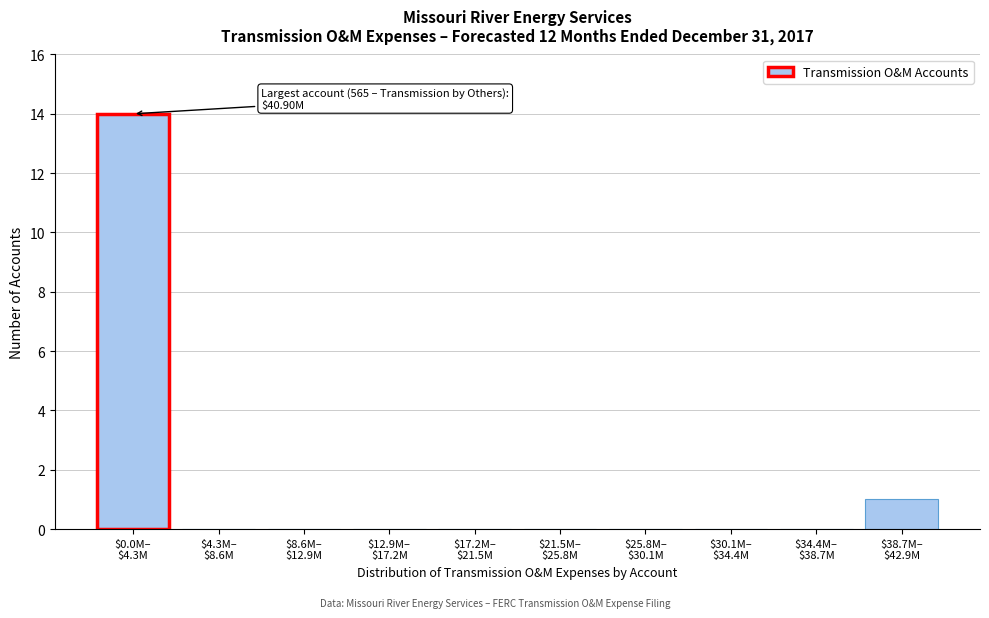

What is the greatest value displayed?

14